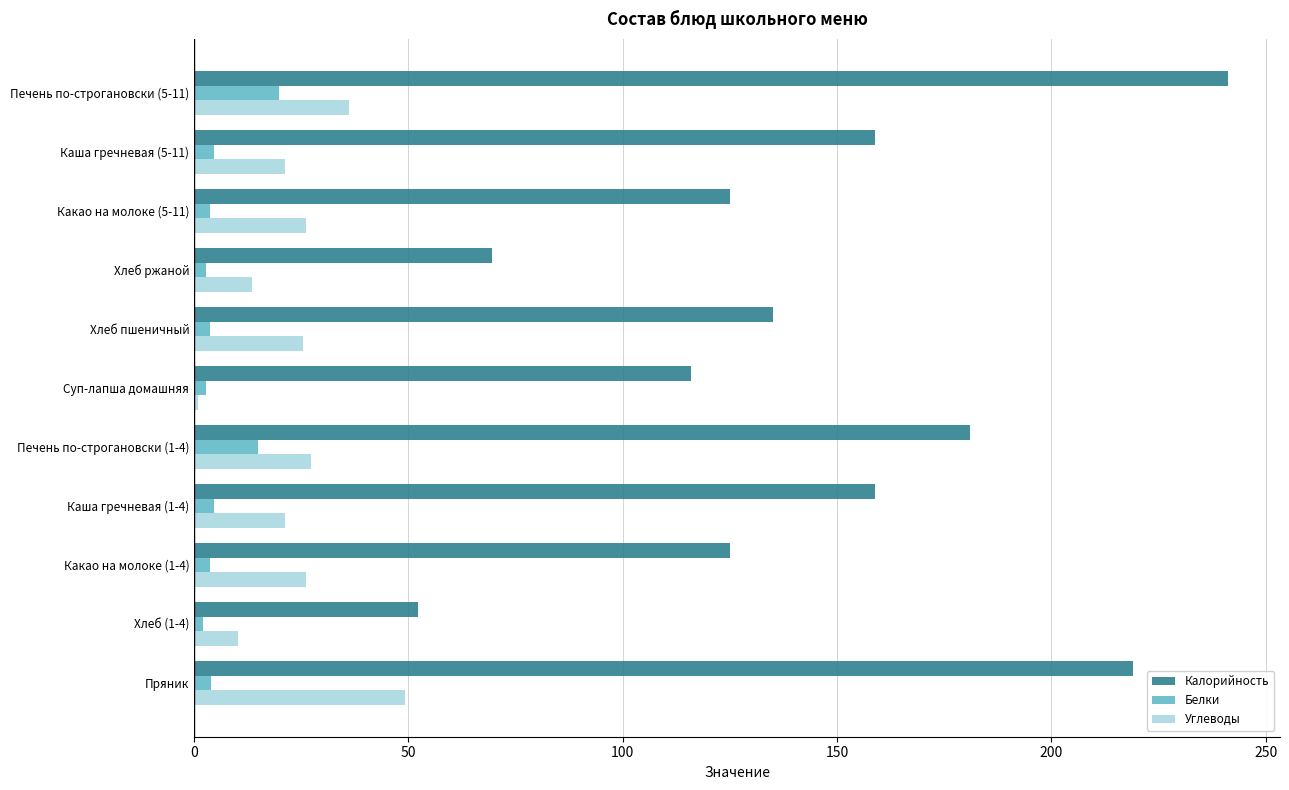

At Какао на молоке (5-11), list the series in order from smallest to largest.

Белки, Углеводы, Калорийность